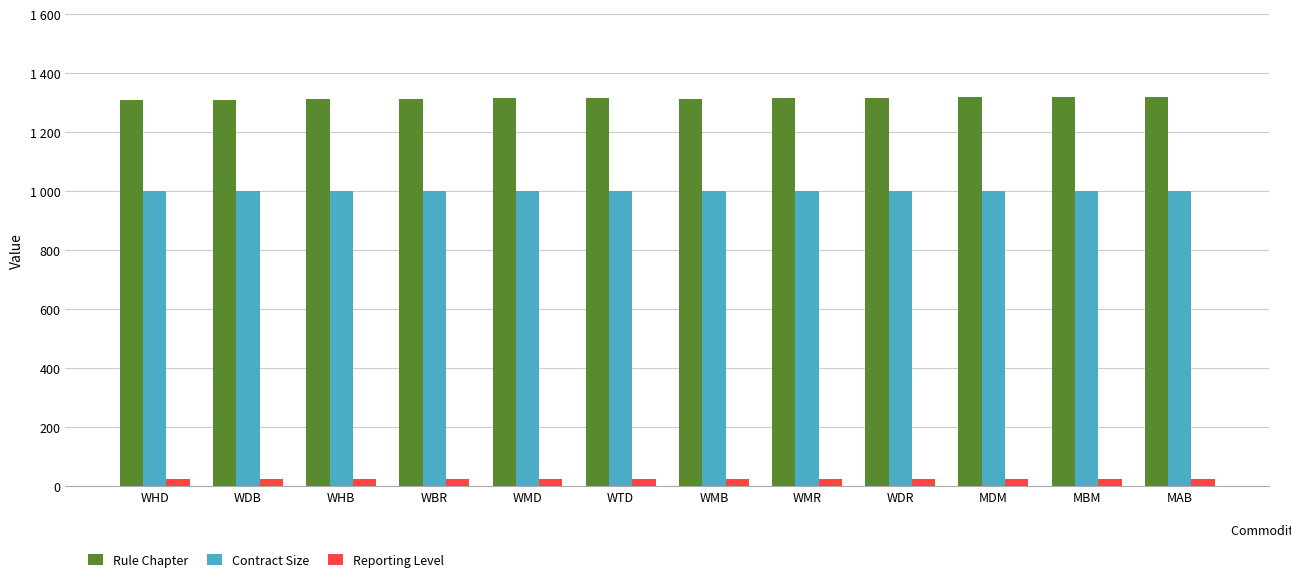

The Rule Chapter series shows 2040 at MAB. True or false?

False